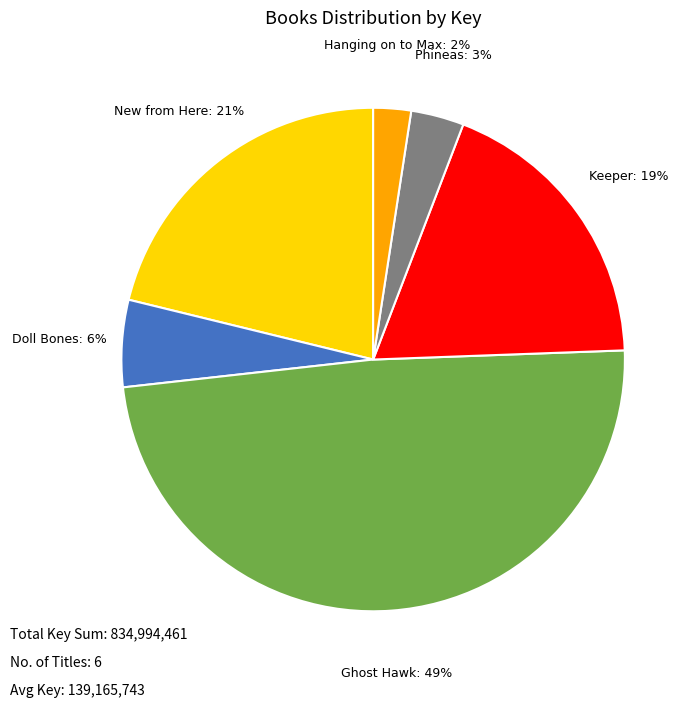

Is there any slice that represents more than half of the pie?

No